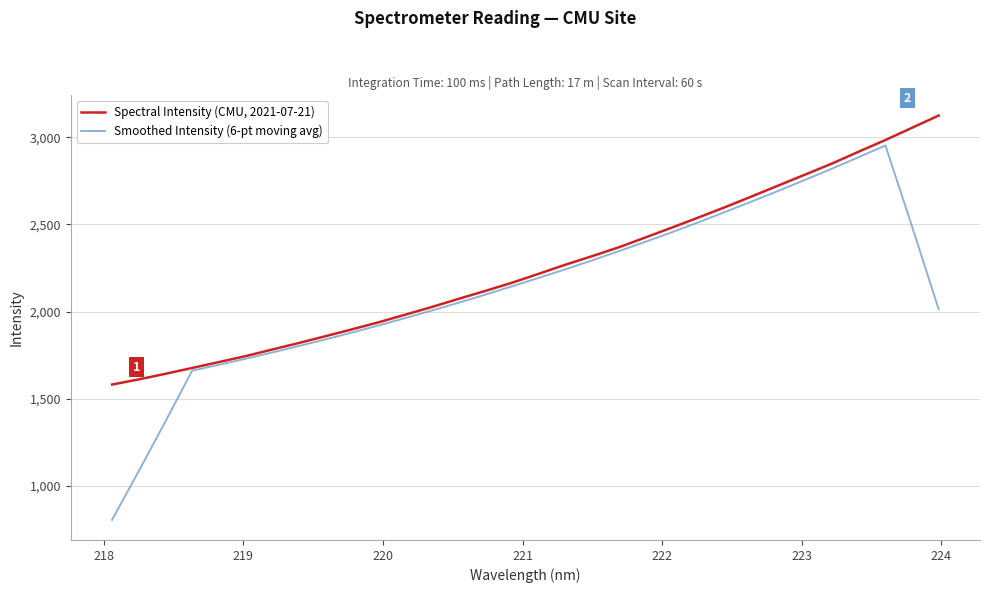

What is the difference between the maximum and minimum values in the Smoothed Intensity (6-pt moving avg) series?

2146.4